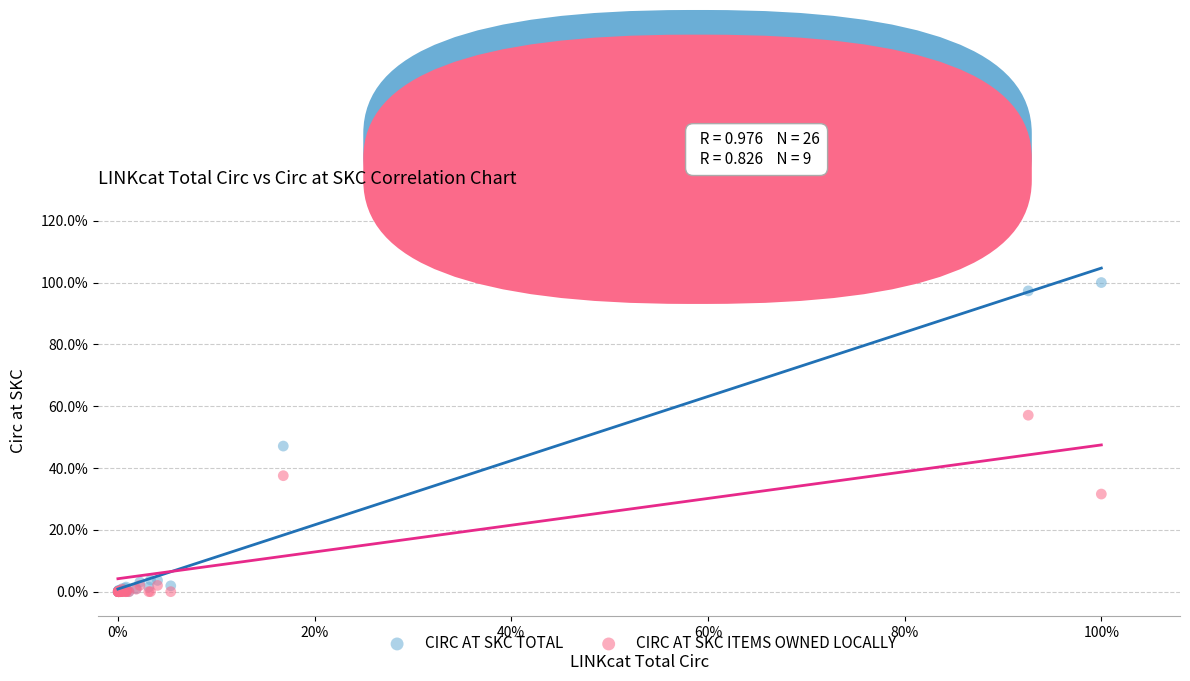

Which series reaches the maximum Y coordinate?

CIRC AT SKC TOTAL